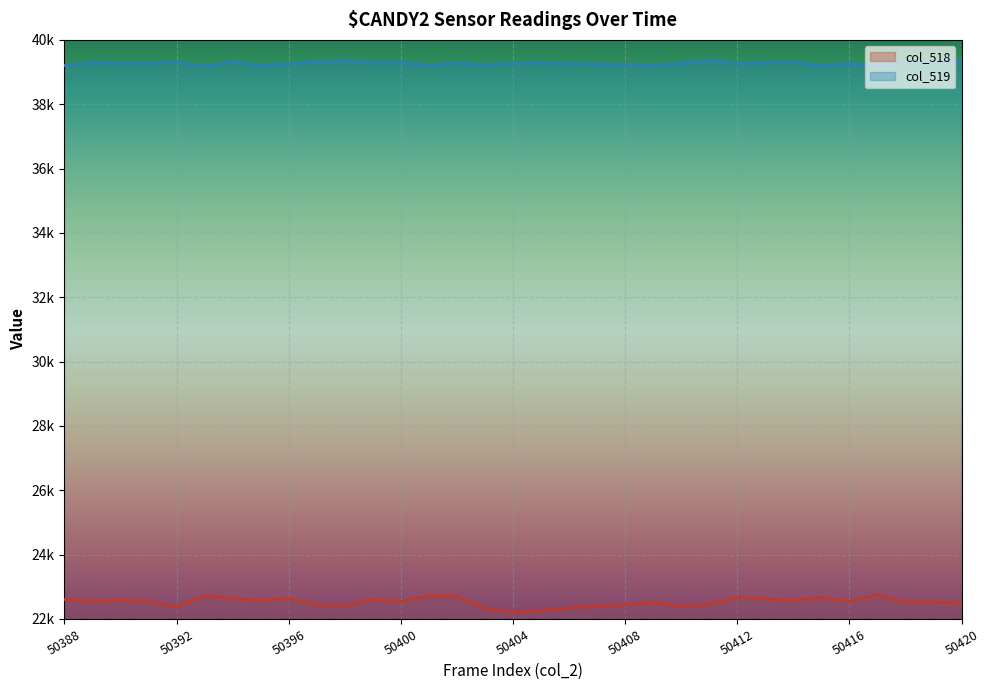

How many lines are shown in the chart?

2